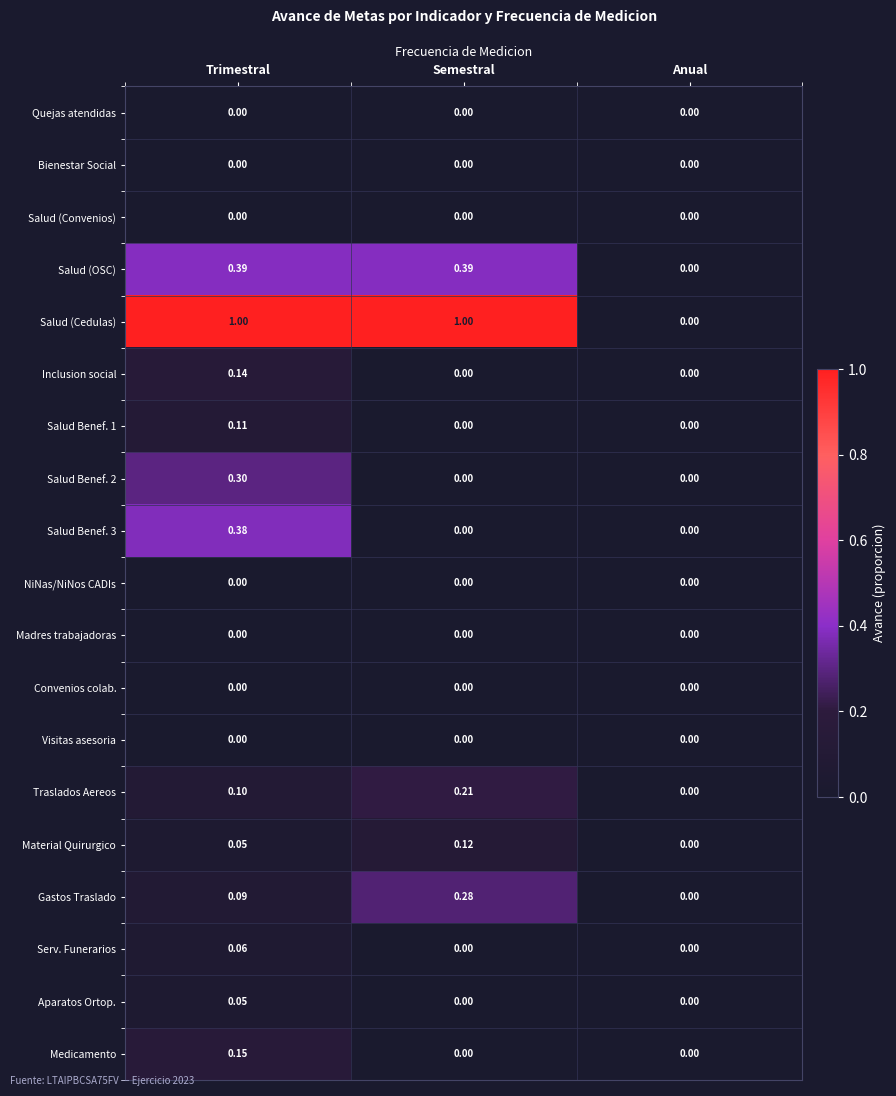

How many distinct data groups are displayed?

19